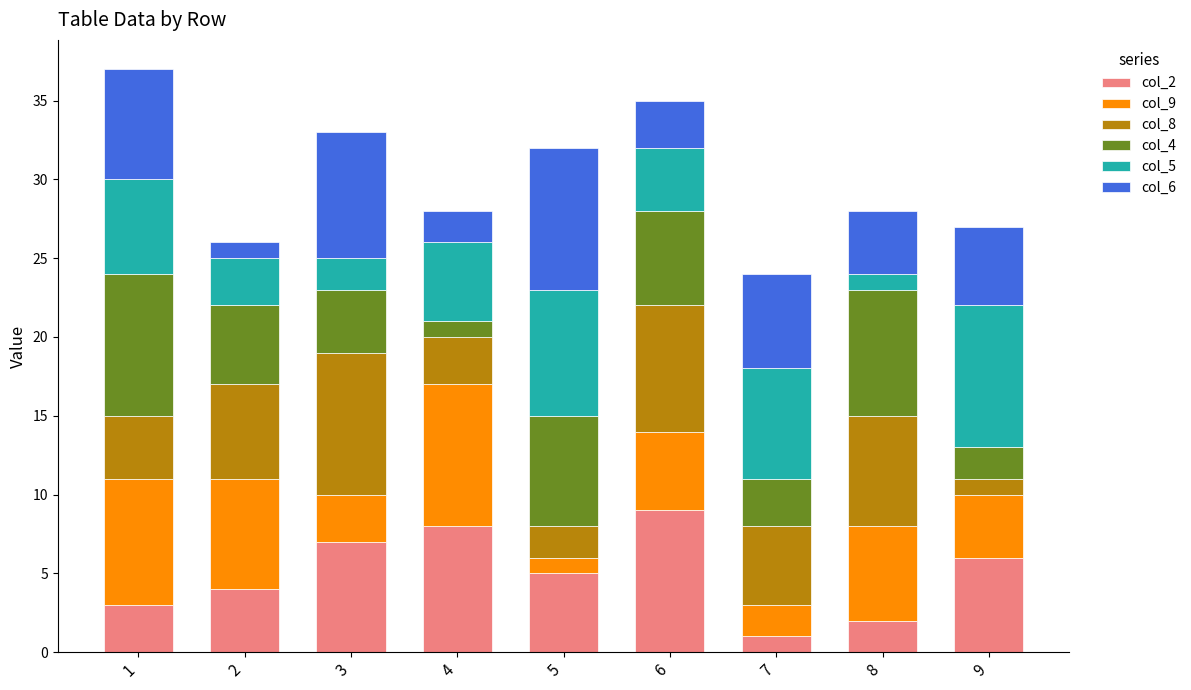

The col_2 series shows 8 at 5. True or false?

False